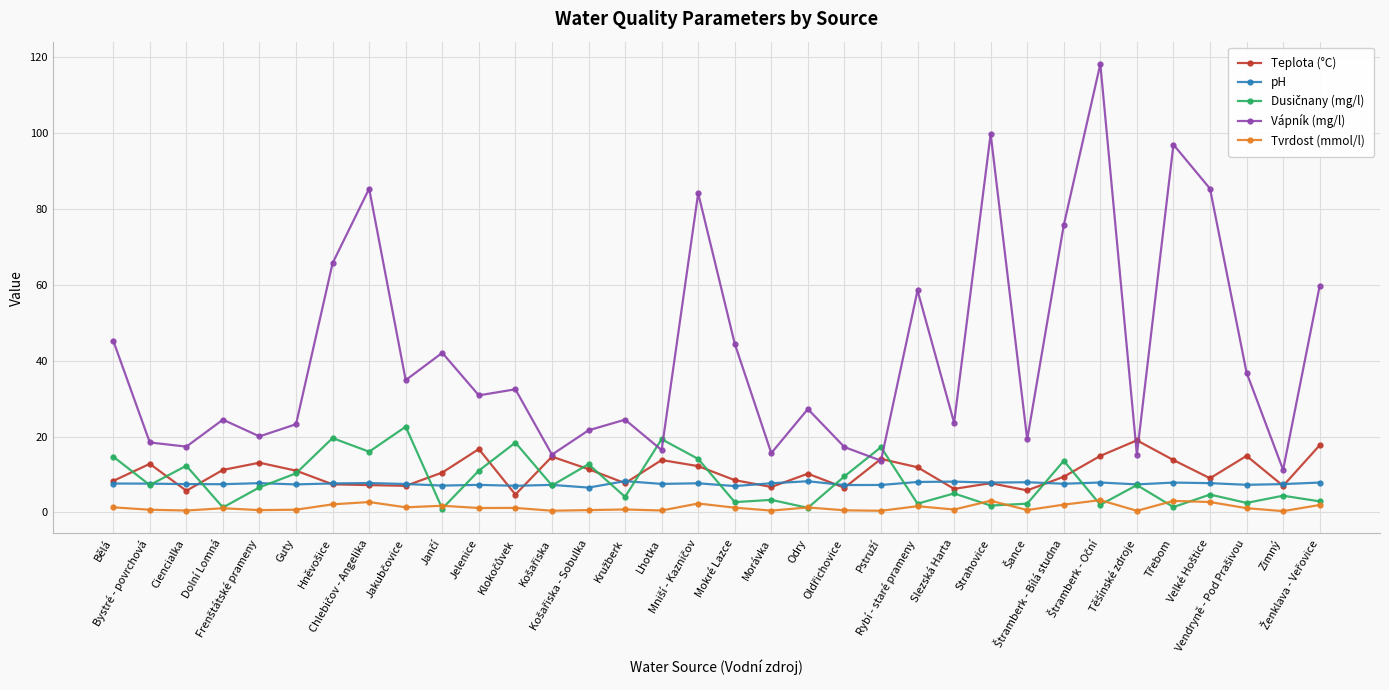

True or false: Tvrdost (mmol/l) and pH cross at least once.

False